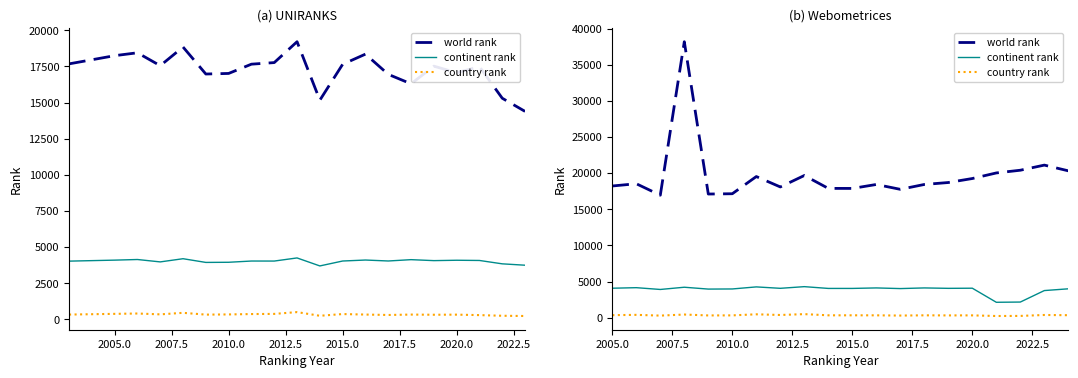

Where is the first local minimum for continent rank?

2007.5